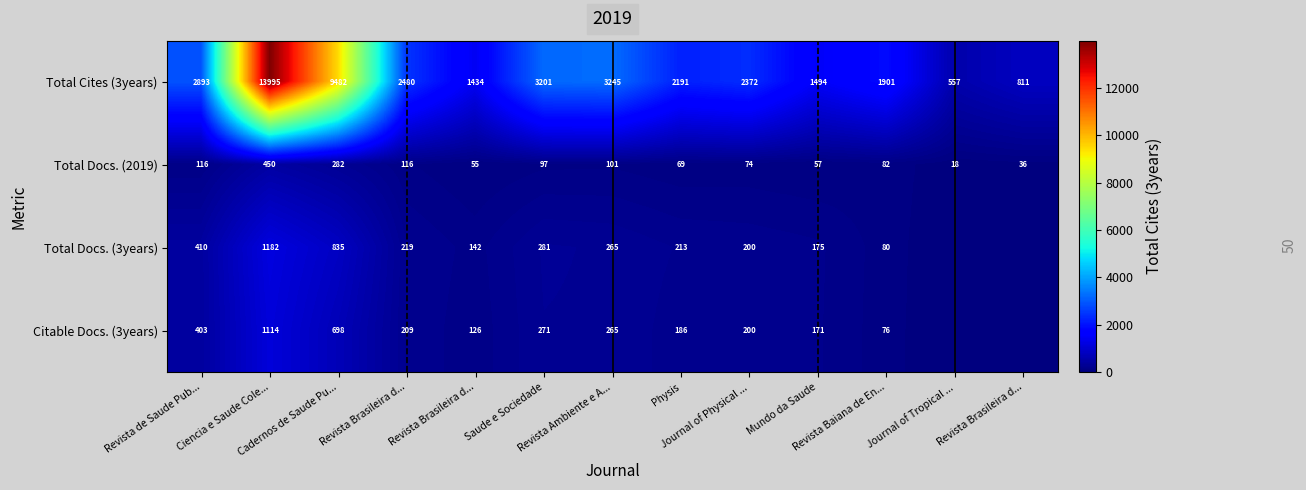

Is the value of Total Docs. (3years) at Journal of Physical ... greater than the value of Total Docs. (2019) at Journal of Physical ...?

Yes